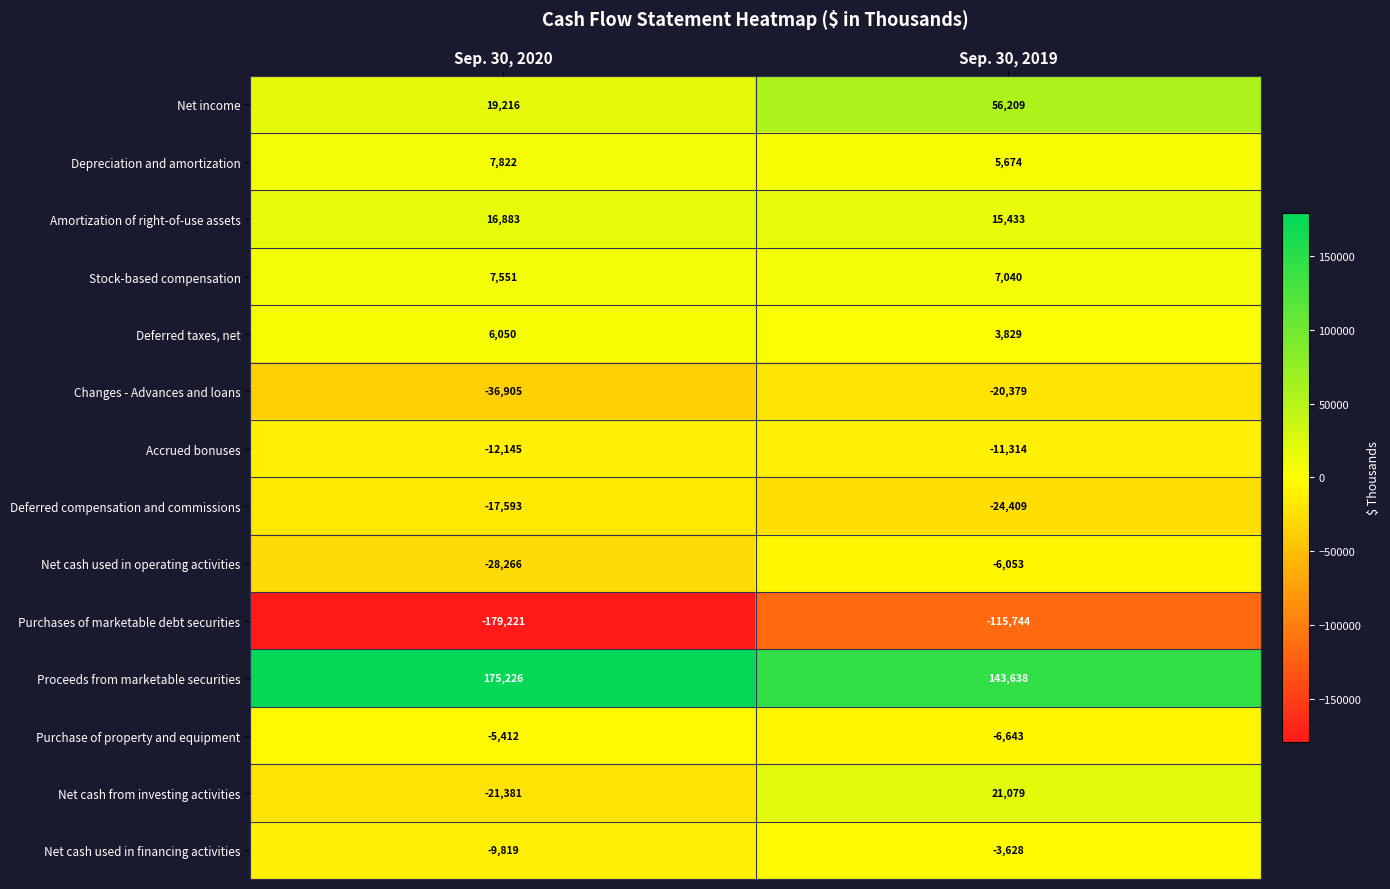

At which label does Net cash used in operating activities reach its peak?

Sep. 30, 2019